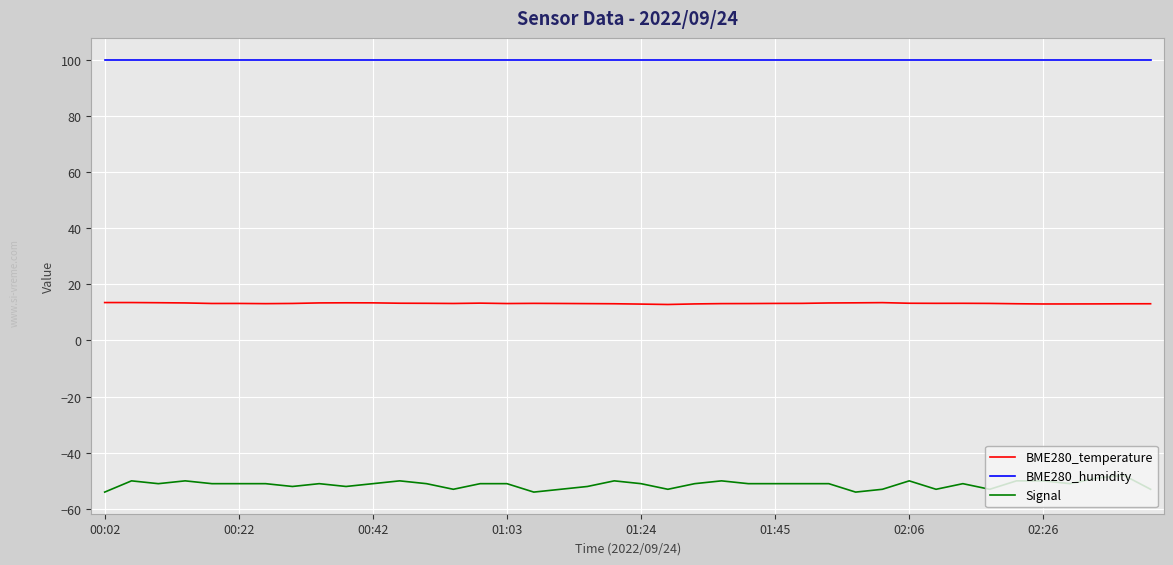

True or false: BME280_humidity and Signal intersect in this chart.

False